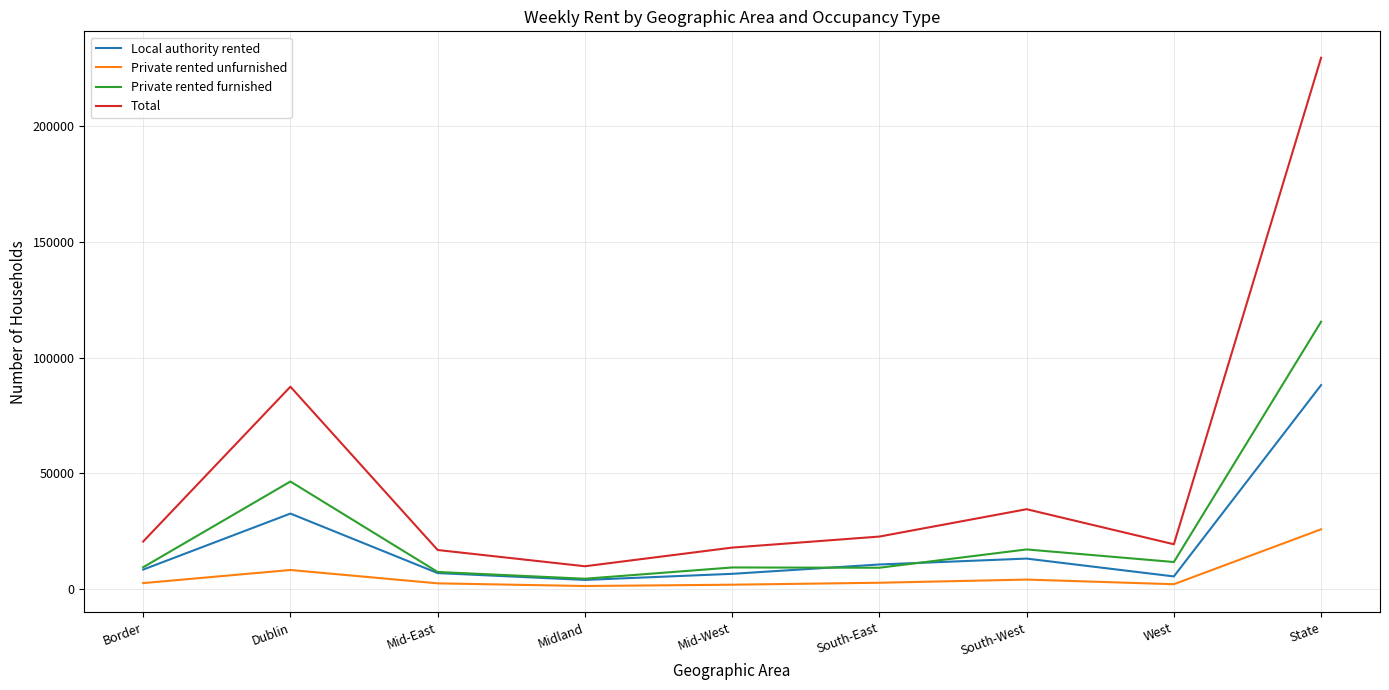

What is the difference between the highest and lowest values at State?

203782